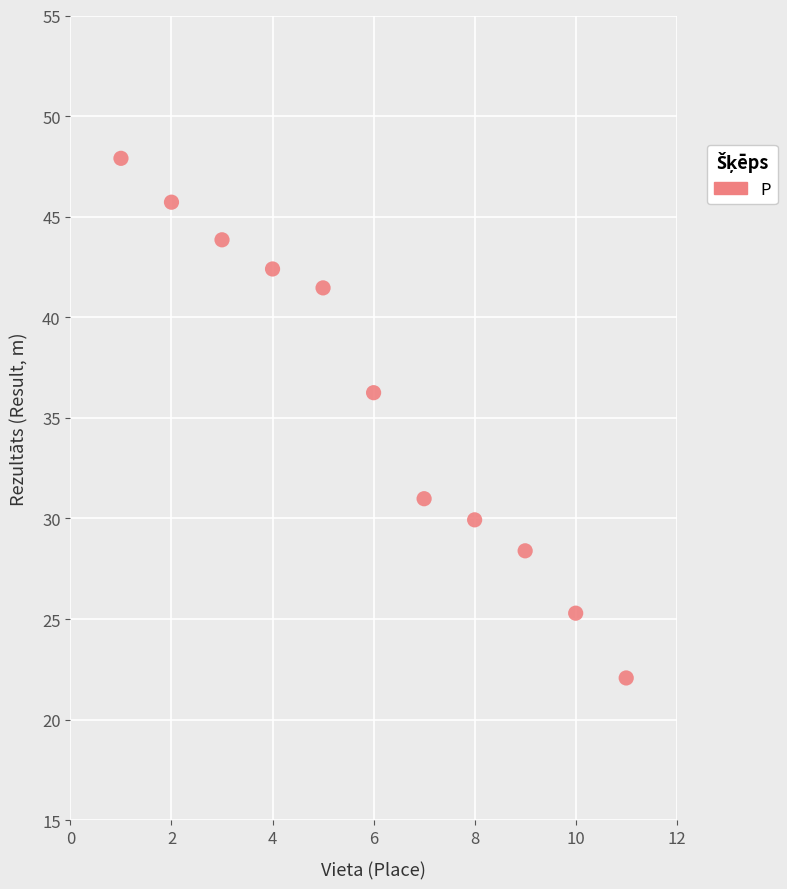

What is the average X value?

6.0